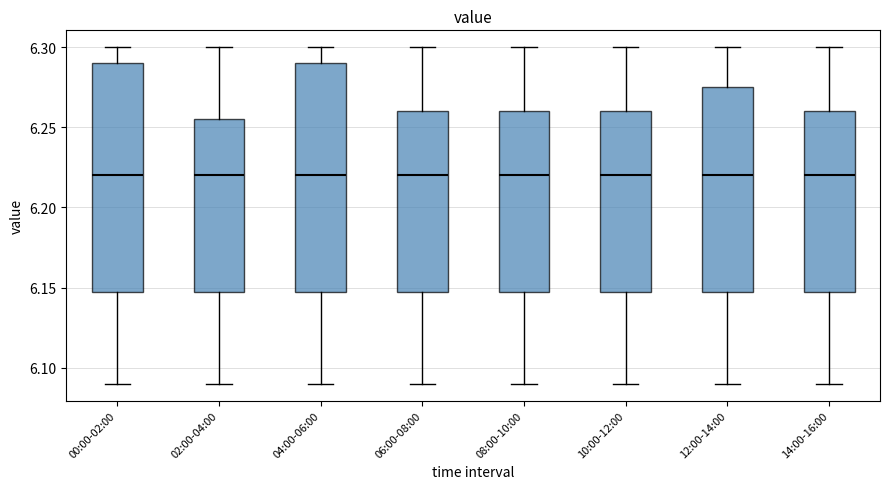

Where does the lower whisker of the box for 00:00-02:00 end on the y-axis? The values are not printed on the chart, so give them approximately, as read against the axis.

6.090